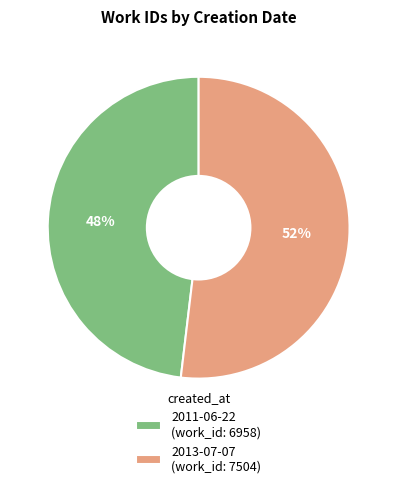

To the nearest percent, what is the difference between the 2011-06-22 and 2013-07-07 slice percentages?

4%